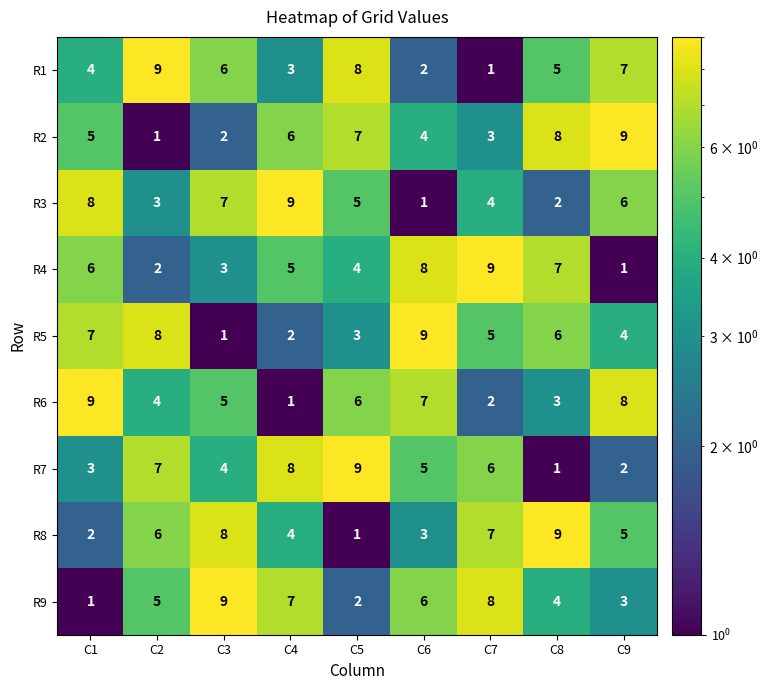

What is the difference between the highest and lowest values at C9?

8